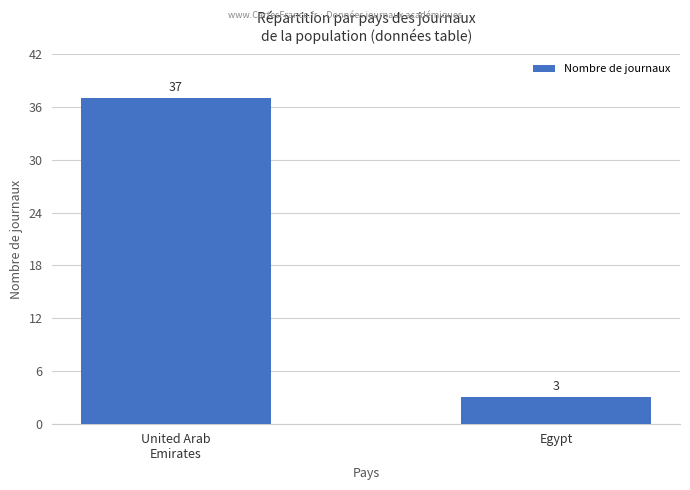

Does the chart contain stacked bars?

No